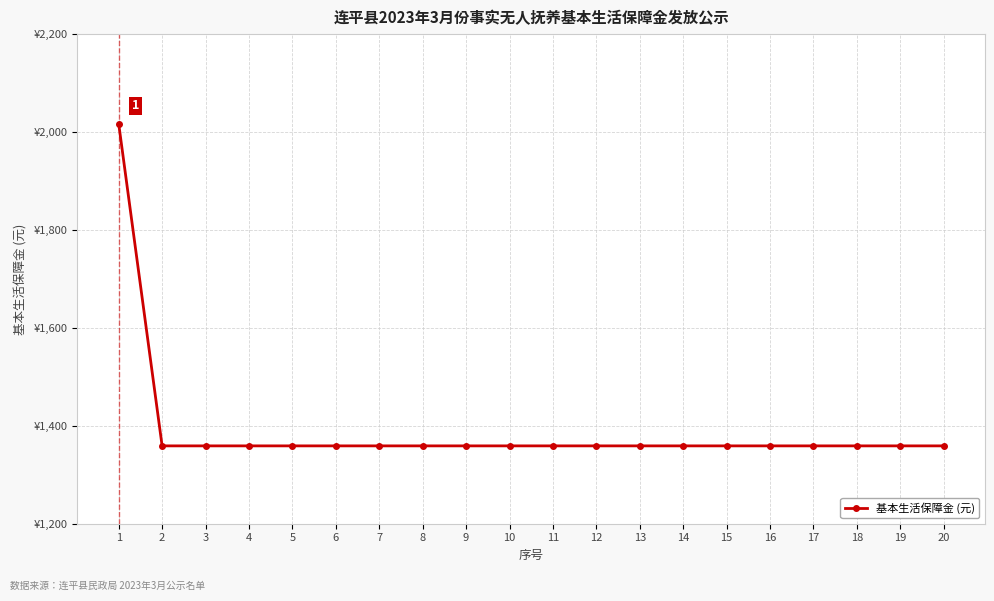

What is the greatest value displayed?

2017